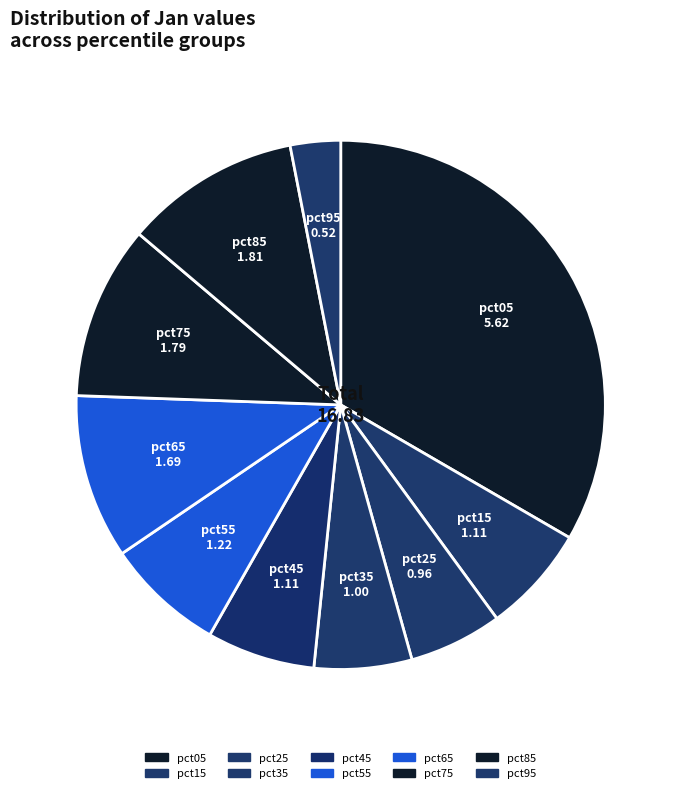

True or false: pct05 accounts for 21% of the total.

False